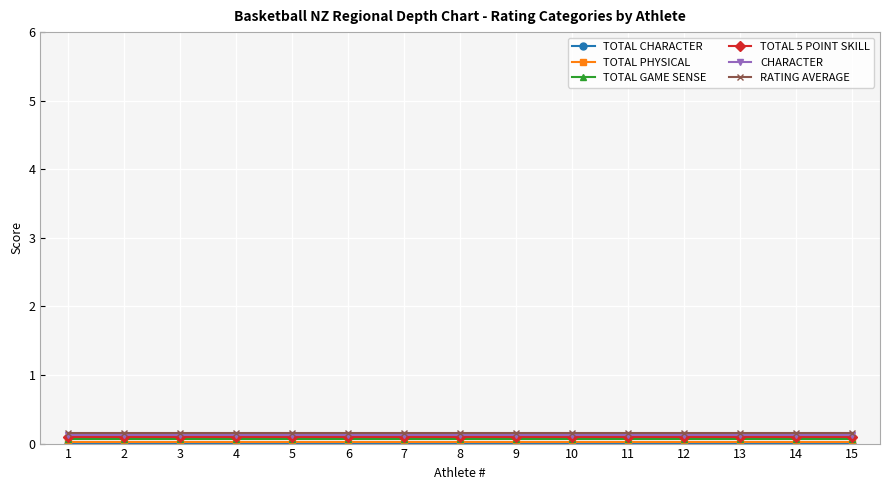

Is it true that CHARACTER equals 0.1 at 11?

True